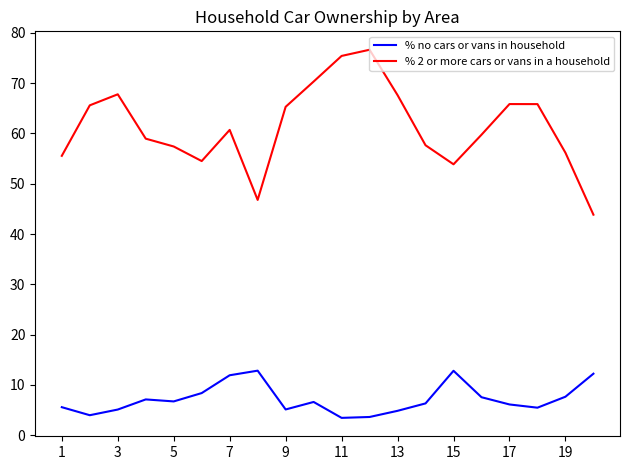

Which series has the largest range (max minus min)?

% 2 or more cars or vans in a household